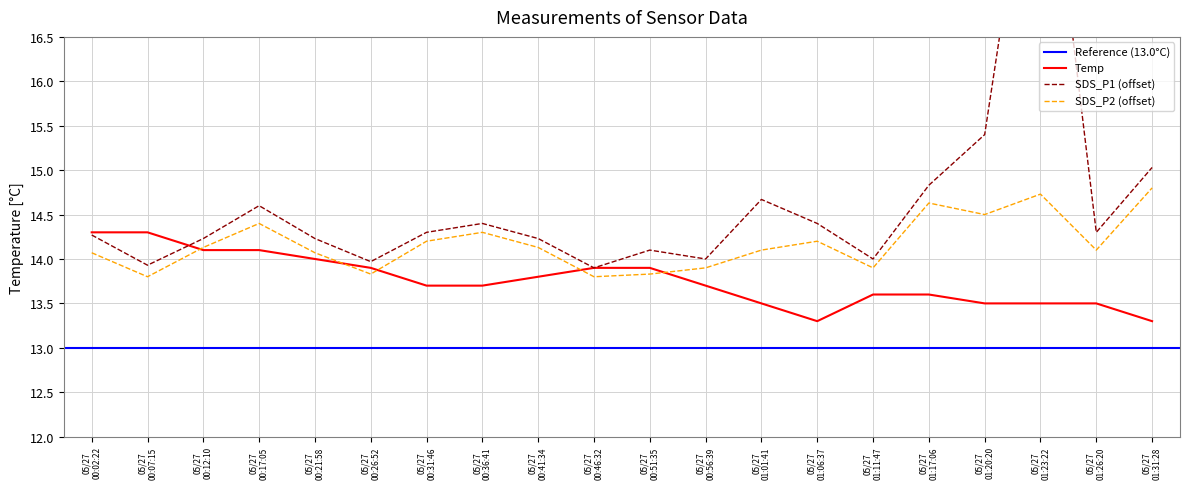

What is the maximum value for SDS_P2 (offset)?

14.8